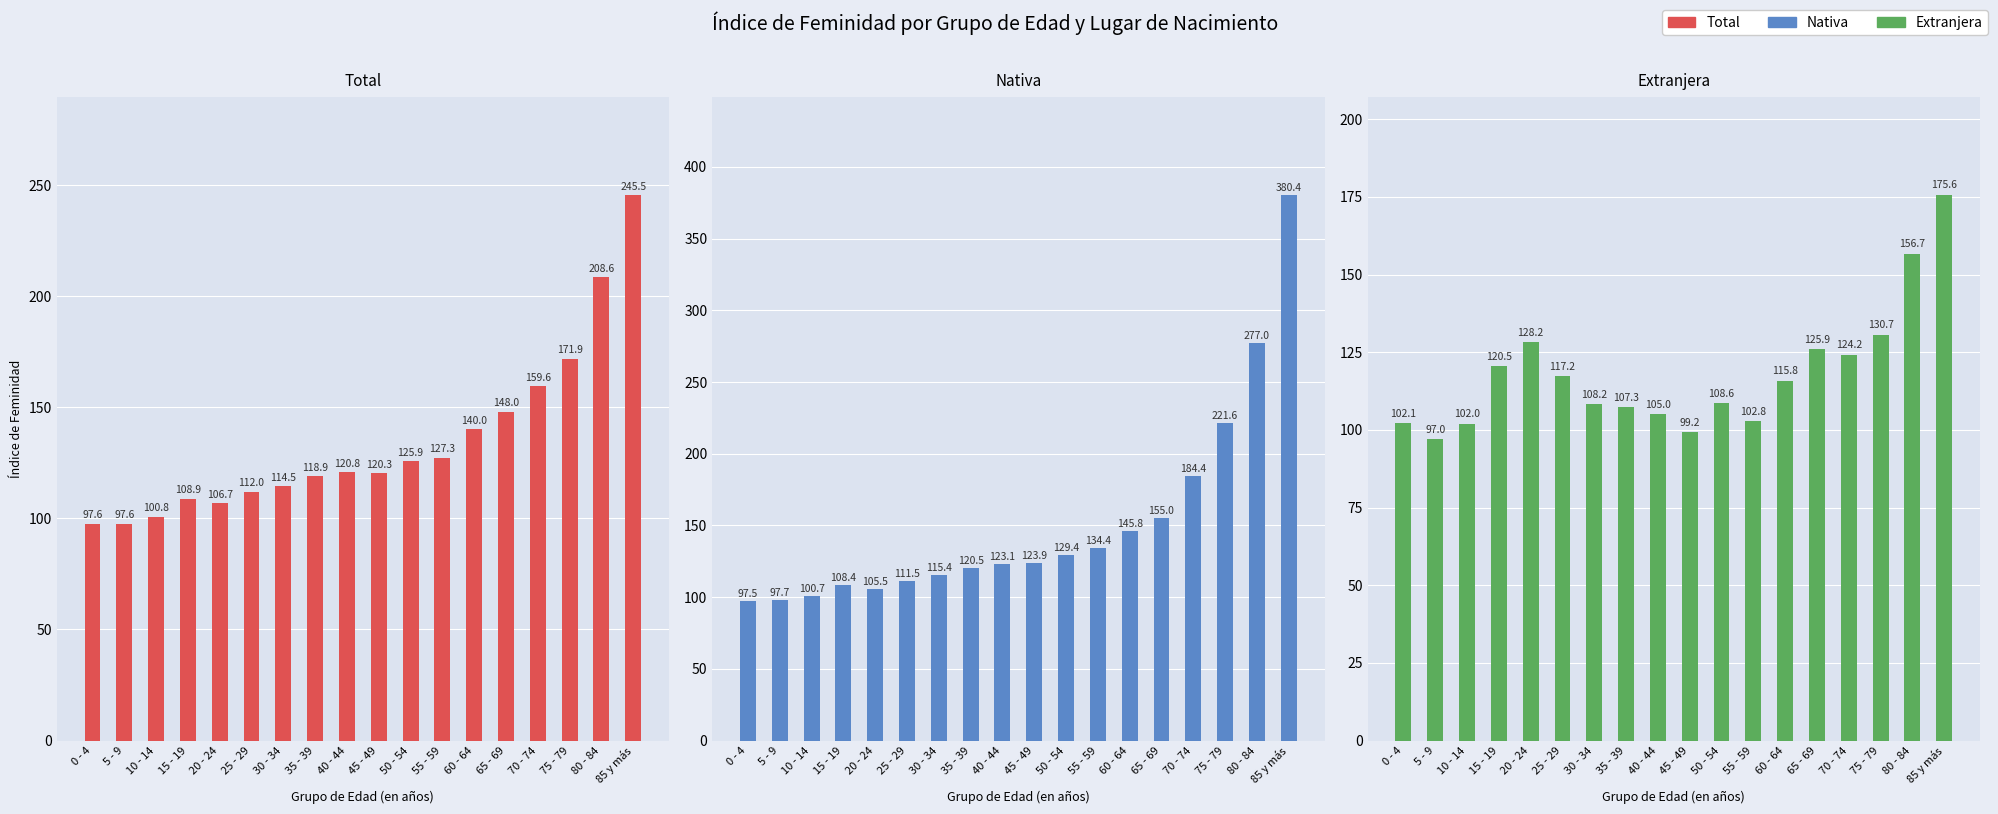

How many bars are there in total?

54